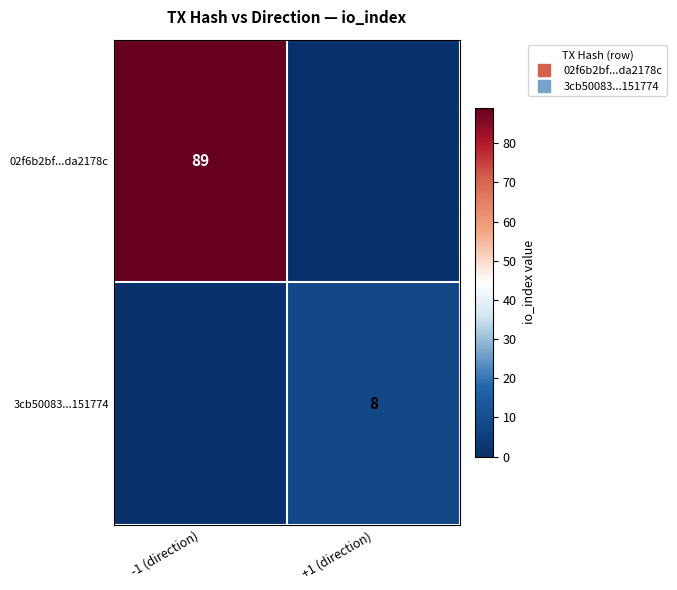

Between -1 (direction) and +1 (direction), which series saw the biggest shift?

02f6b2bf...da2178c